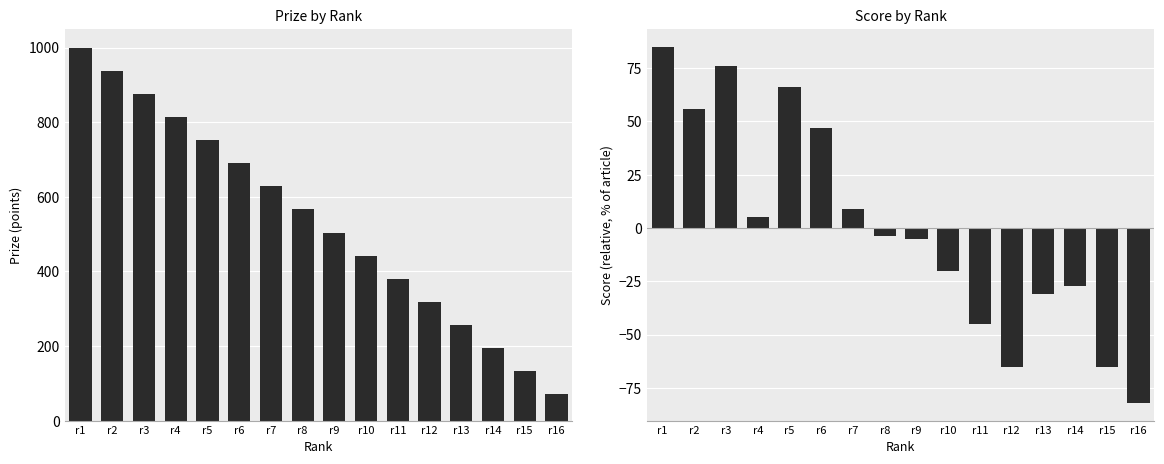

Does the chart contain stacked bars?

No